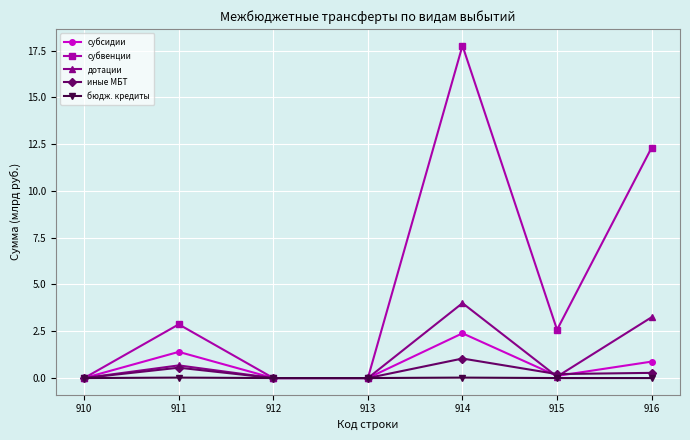

The субвенции series shows 7.2 at 912. True or false?

False